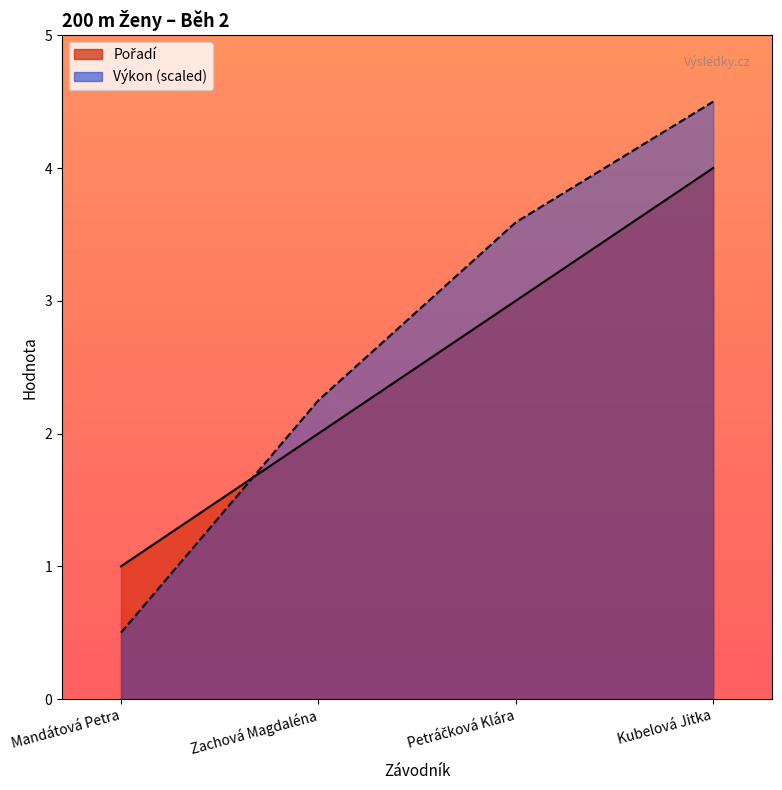

Which series has the largest range (max minus min)?

Výkon